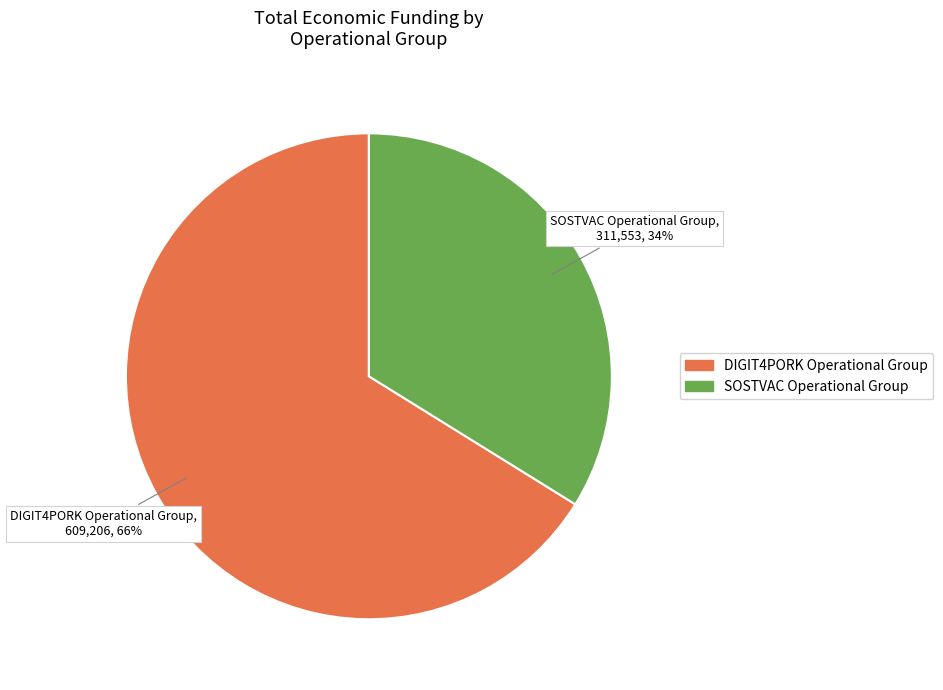

Between SOSTVAC Operational Group and DIGIT4PORK Operational Group, which is larger?

DIGIT4PORK Operational Group